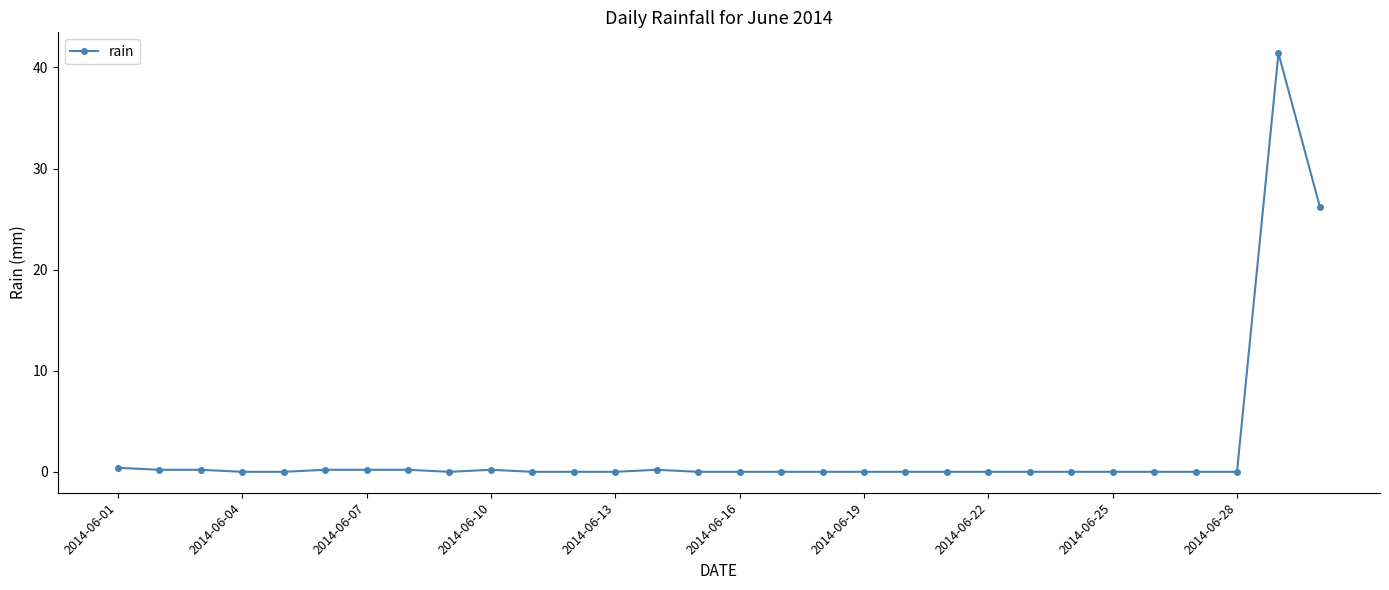

What is the greatest value displayed?

41.4